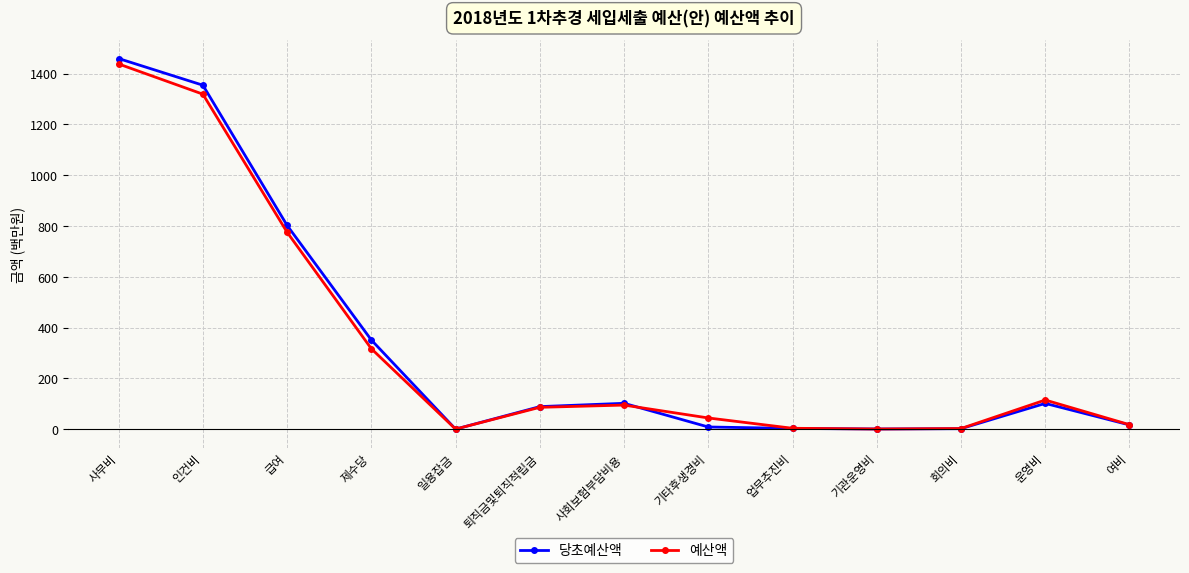

What is the value of the 예산액 point at the 8th from the left?

44.4